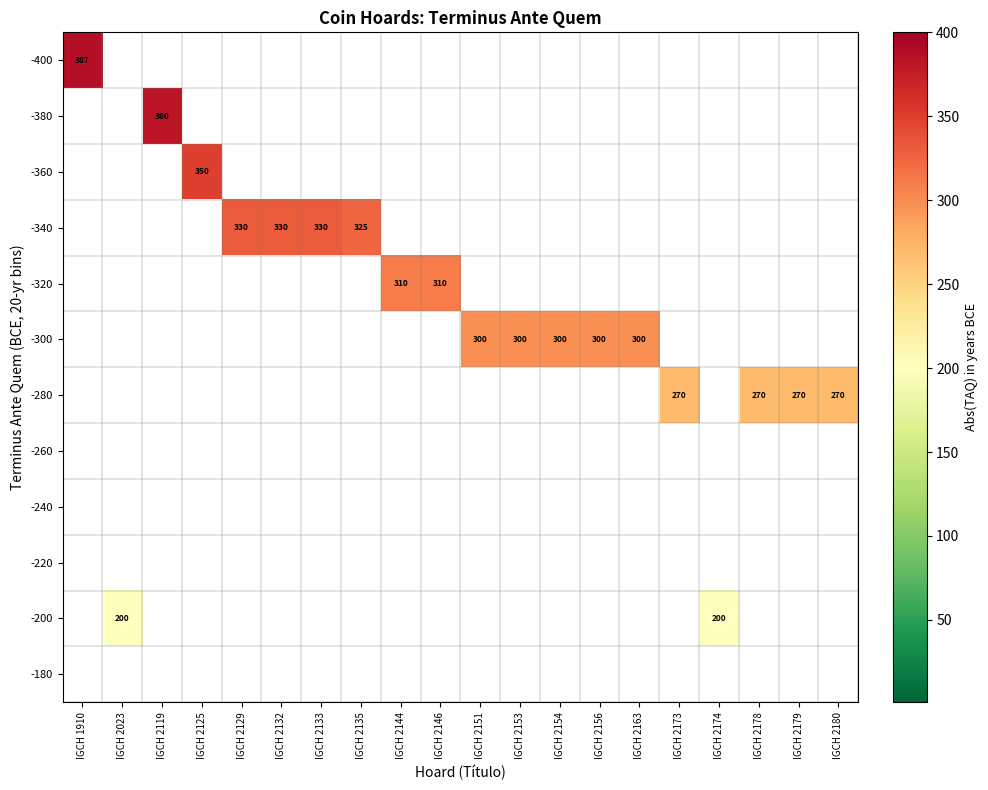

At how many categories does at least one series exceed 0?

20